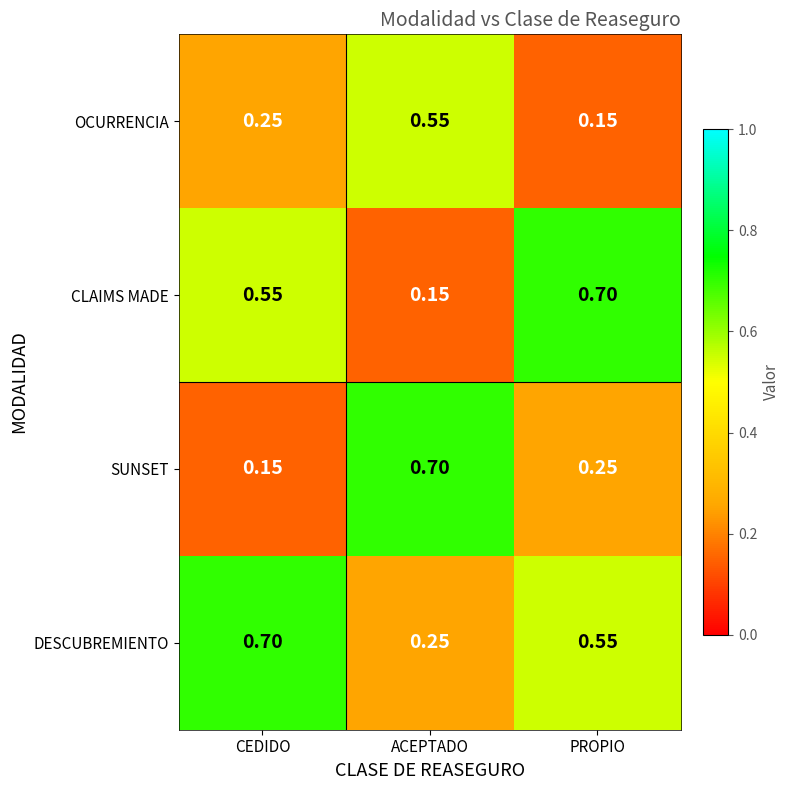

At which label does CLAIMS MADE reach its minimum?

ACEPTADO